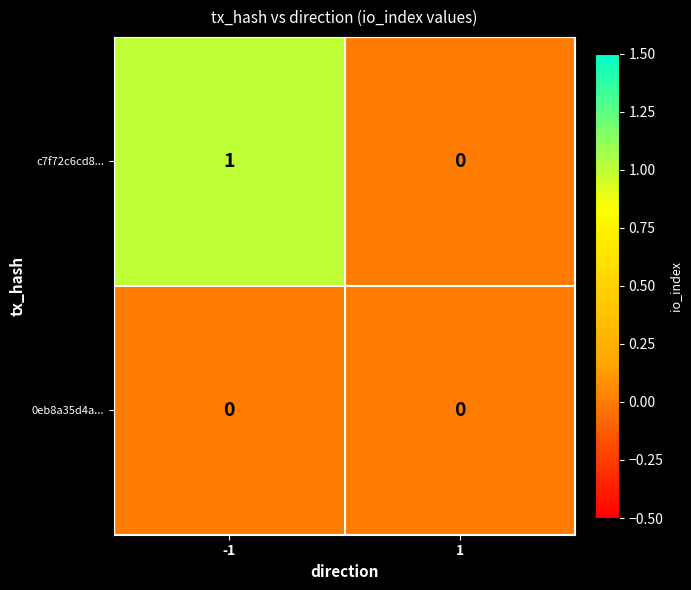

Which series has the largest total across all categories?

c7f72c6cd8...